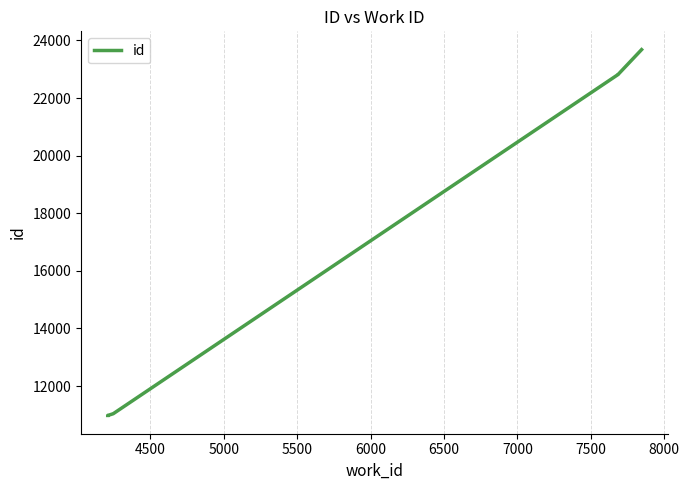

How many data points does each series have?

10